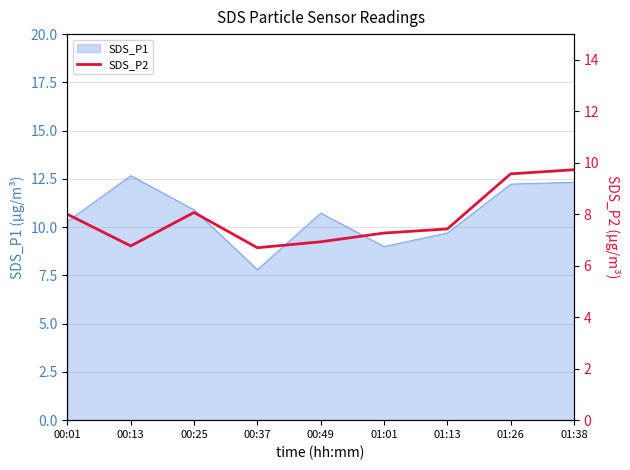

True or false: SDS_P1 has a value of 12.7 at 00:13.

True